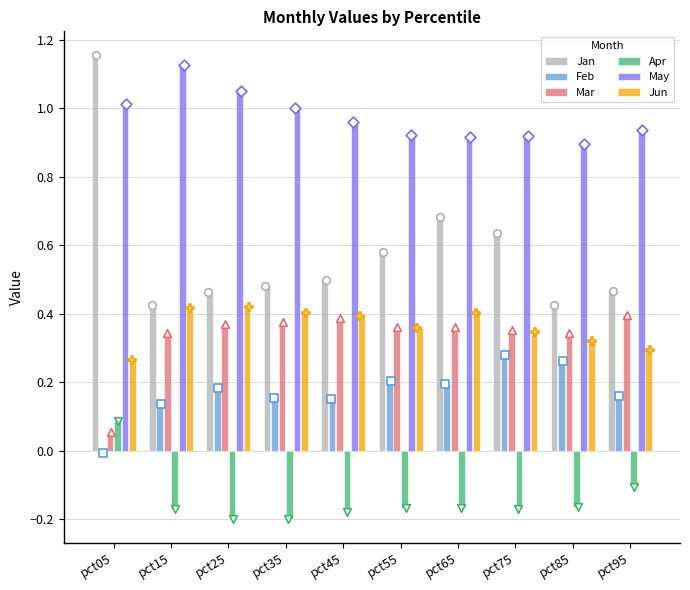

Which series has the largest Y range (max minus min)?

Jan